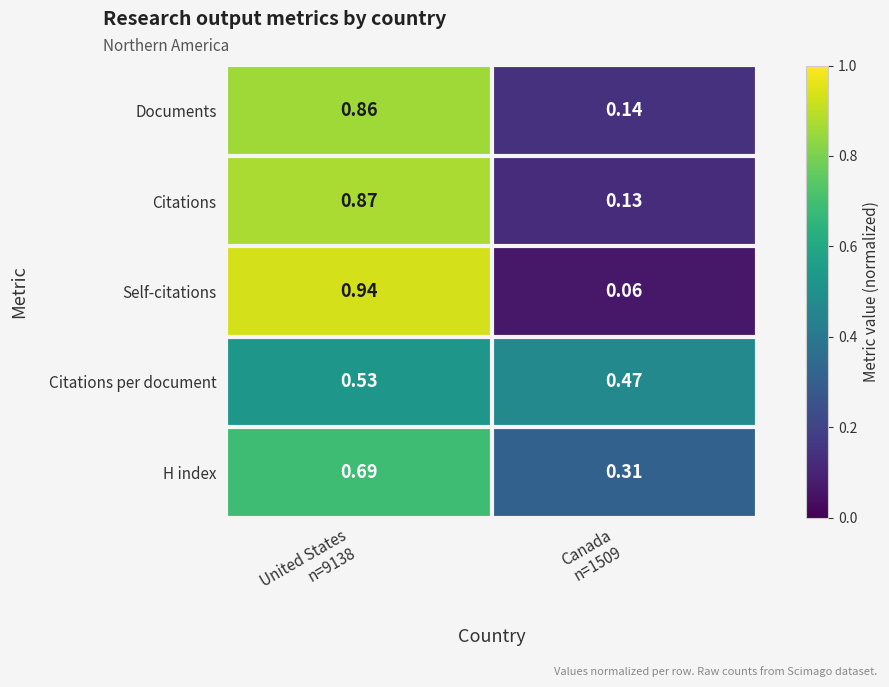

What is the total value across all series at Canada
n=1509?

1.1